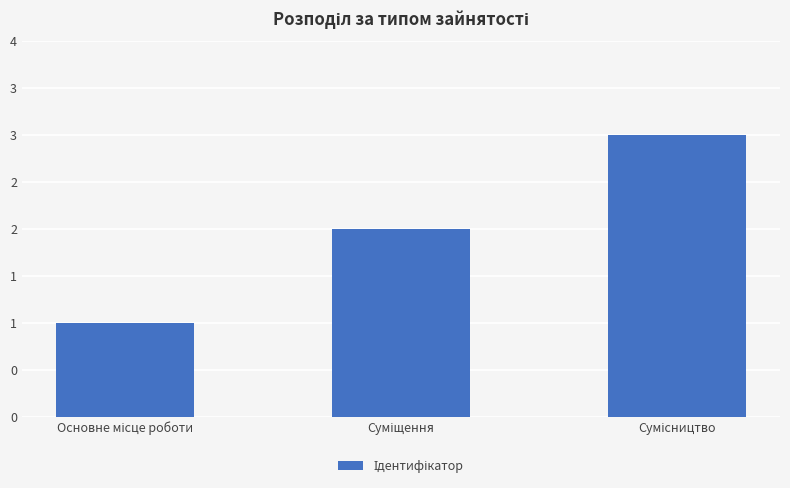

What is the difference between the values at Основне місце роботи and Суміщення?

1